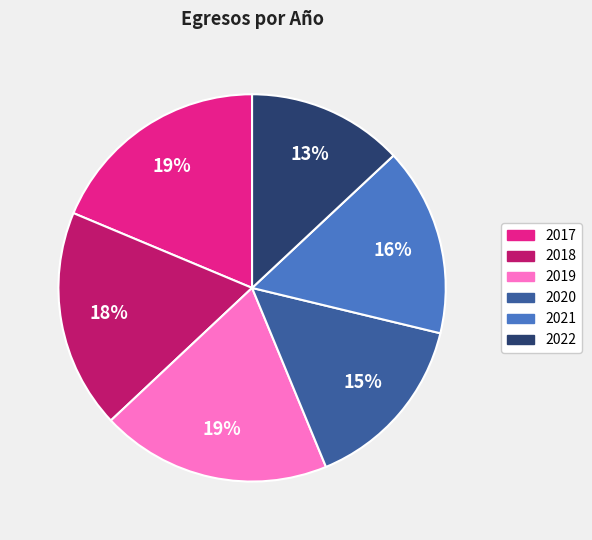

Do 2017 and 2019 together represent more than half of the pie?

No